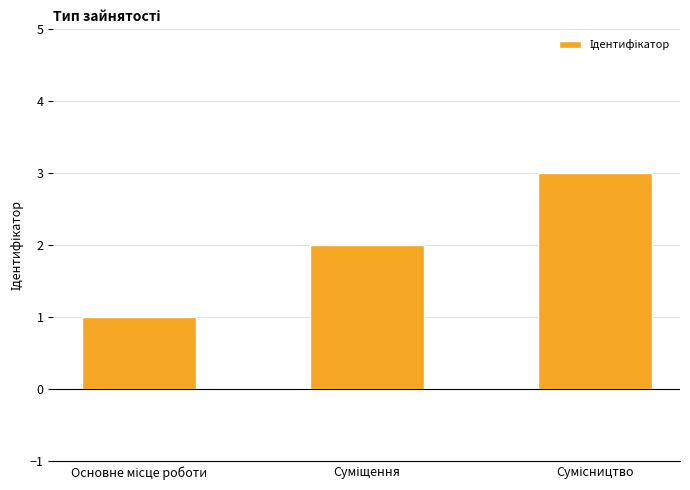

How many bars are there in total?

3